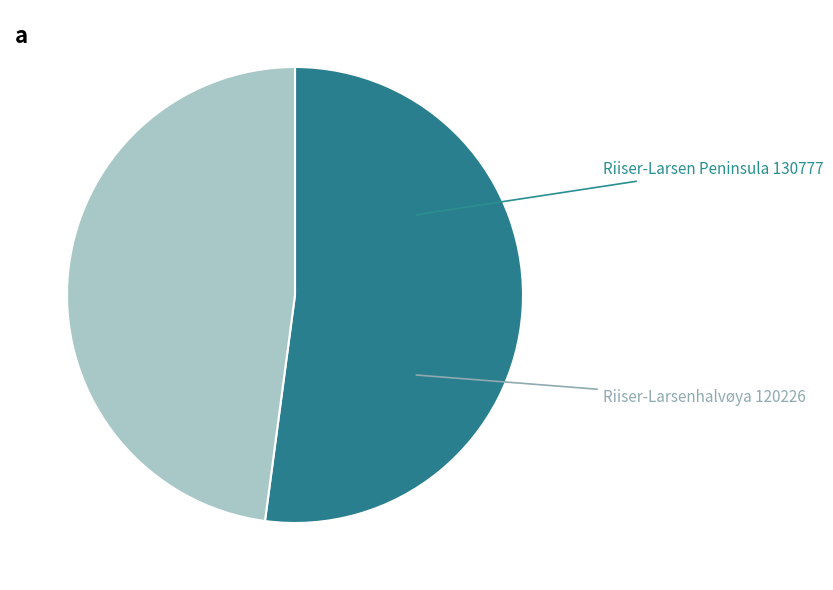

True or false: Riiser-Larsen Peninsula accounts for 52% of the total.

True